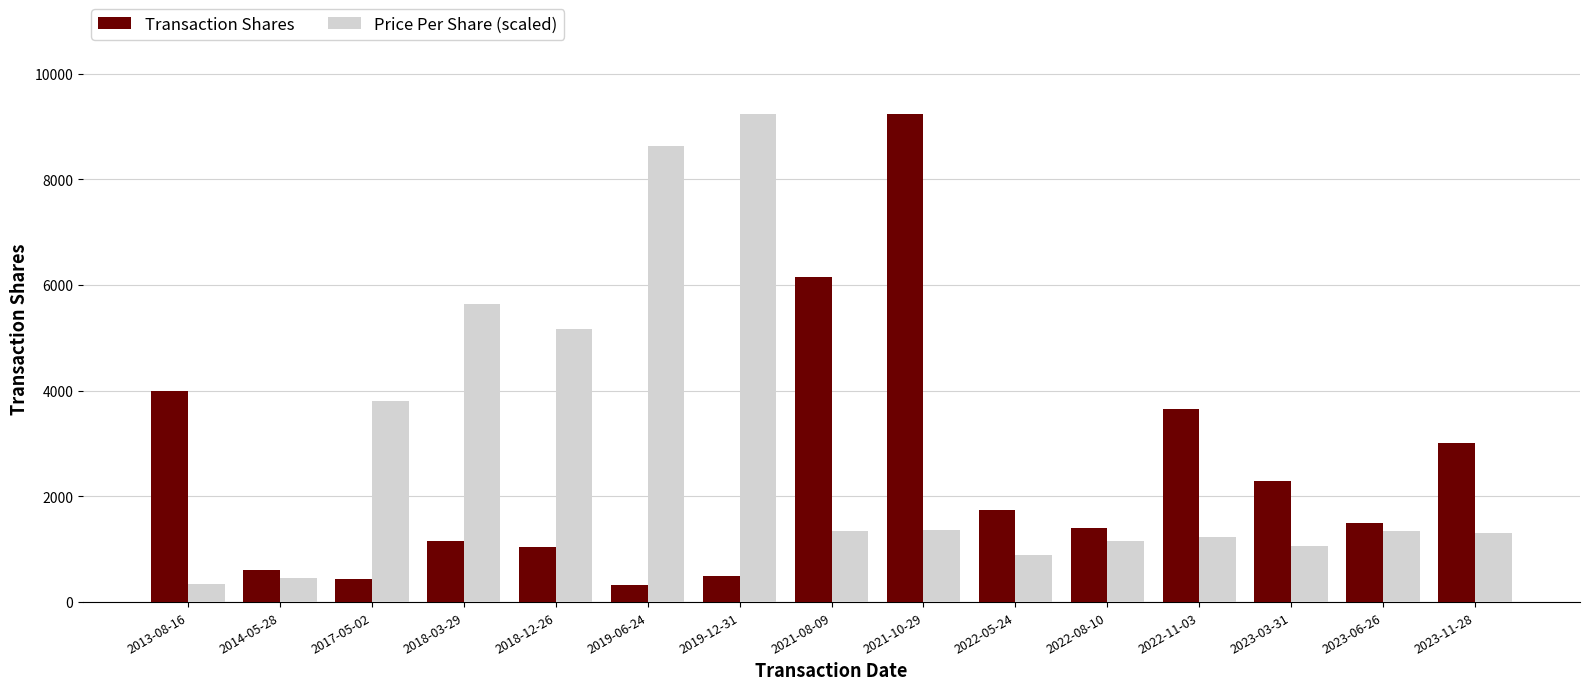

Which series changed the most between 2018-03-29 and 2023-06-26?

Price Per Share (scaled)